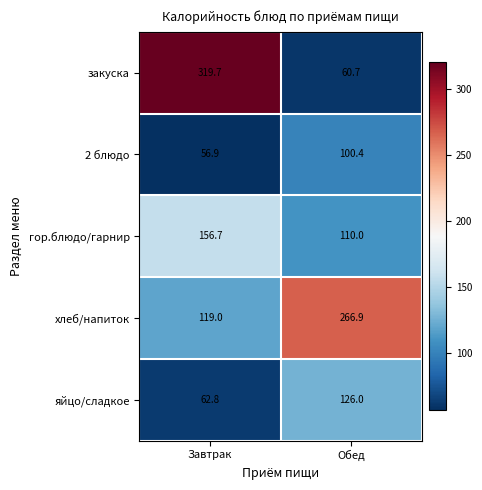

What is the smallest value displayed?

56.9